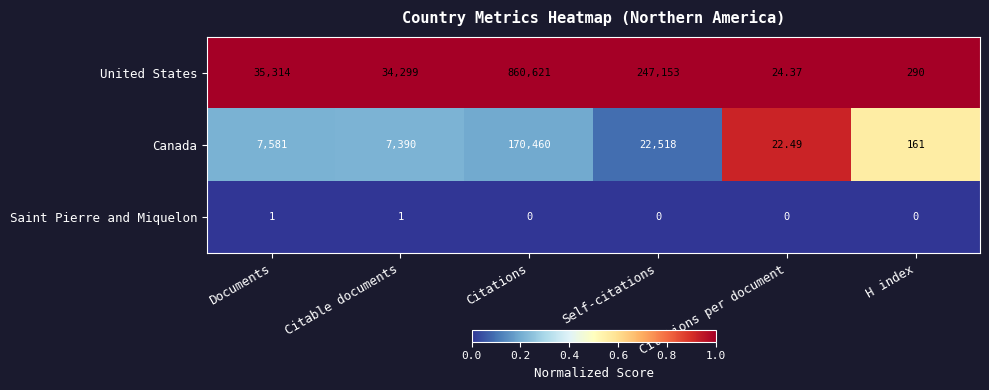

At Citable documents, list the series in order from smallest to largest.

Saint Pierre and Miquelon, Canada, United States